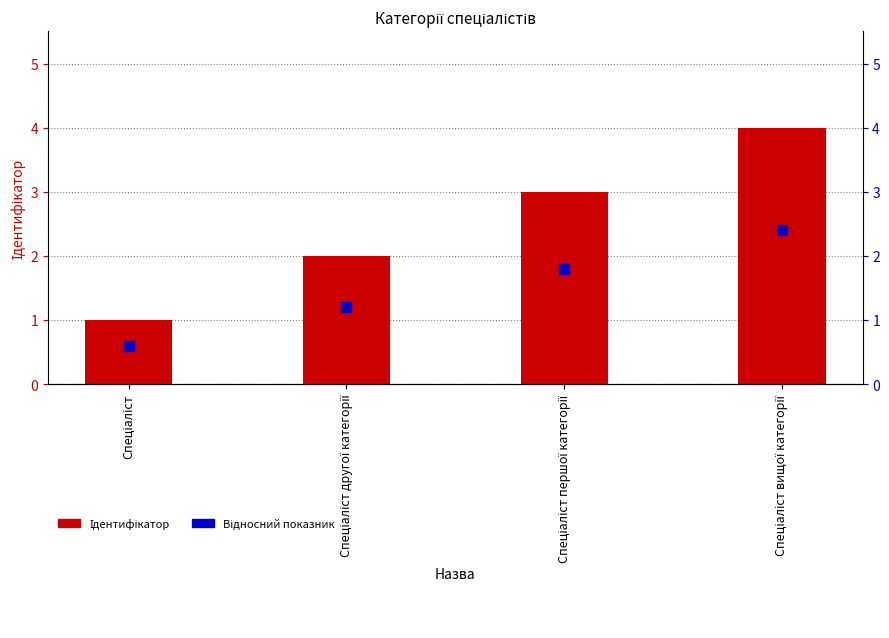

Reading left to right, list all the values displayed in this chart.

Відносний показник: 0.6	1.2	1.8	2.4
Ідентифікатор: 1.0	2.0	3.0	4.0